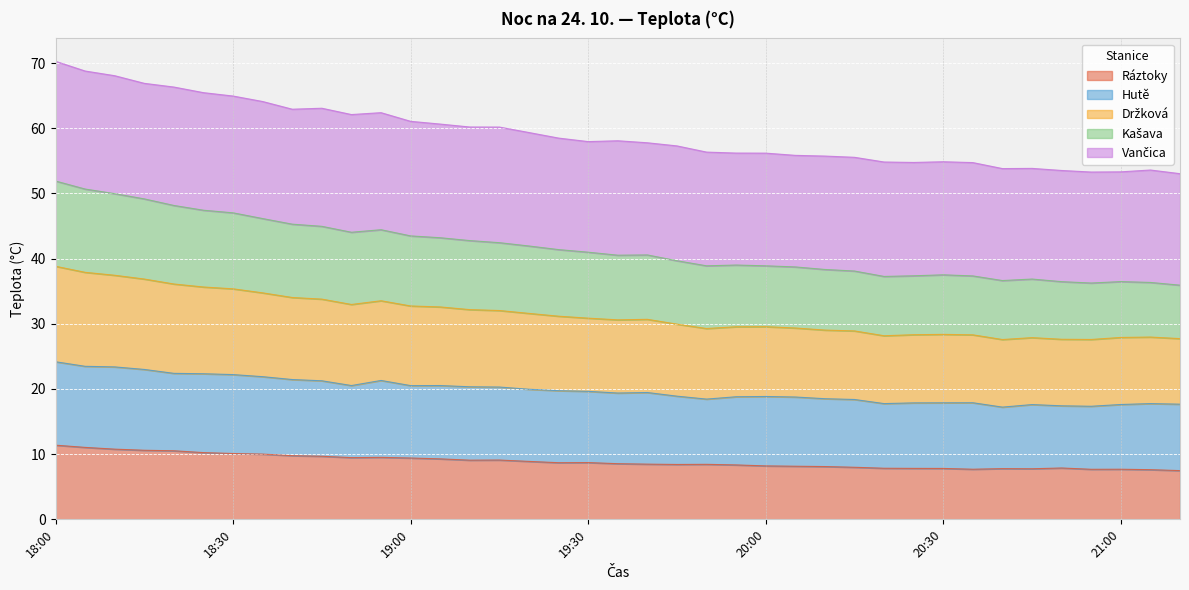

What position from the left is 19:00?

13